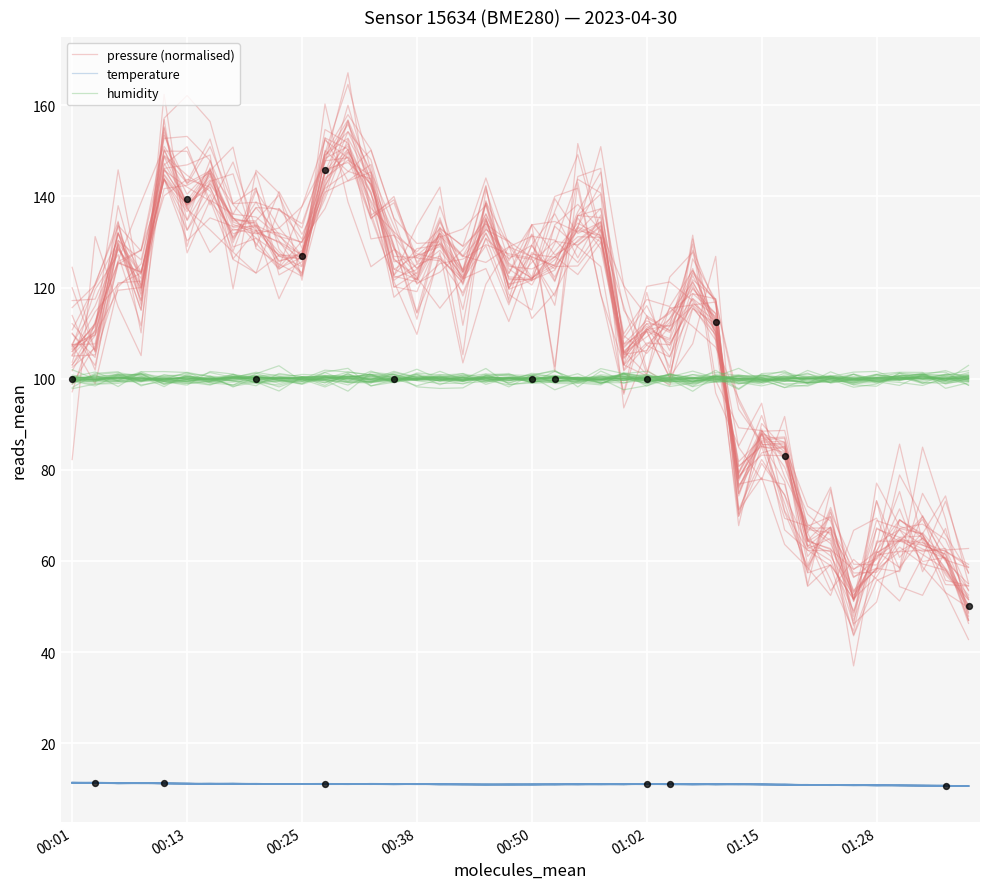

Which series reaches the maximum Y coordinate?

pressure (normalised)